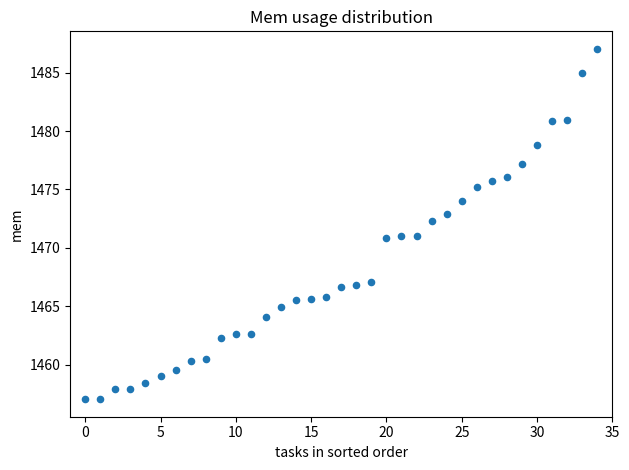

How many points are shown in the scatter plot?

35